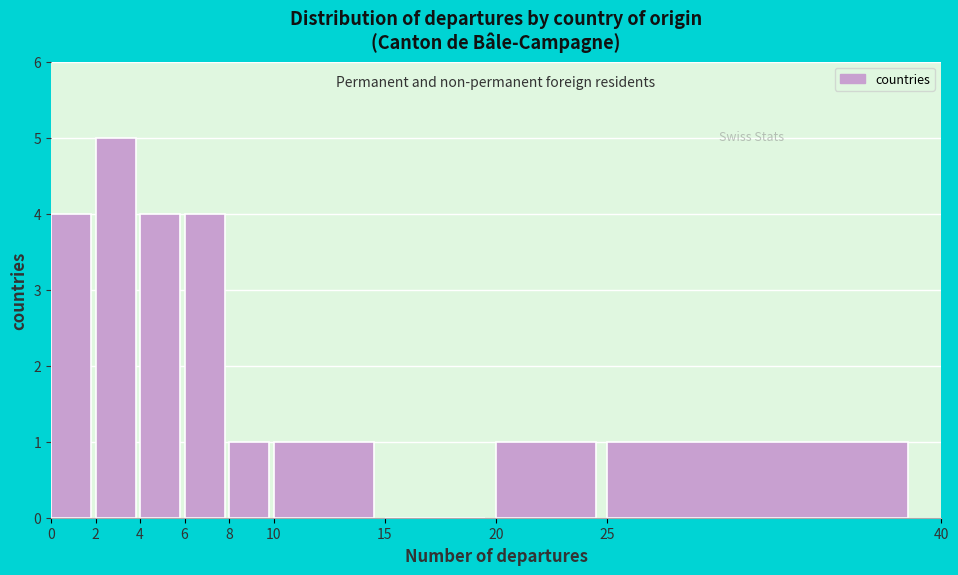

Reading left to right, list every bar in this chart as the range it spans on the x-axis followed by its height. The values are not printed on the chart, so give them approximately, as read against the axis.

0 to 2: 4
2 to 4: 5
4 to 6: 4
6 to 8: 4
8 to 10: 1
10 to 15: 1
15 to 20: 0
20 to 25: 1
25 to 40: 1